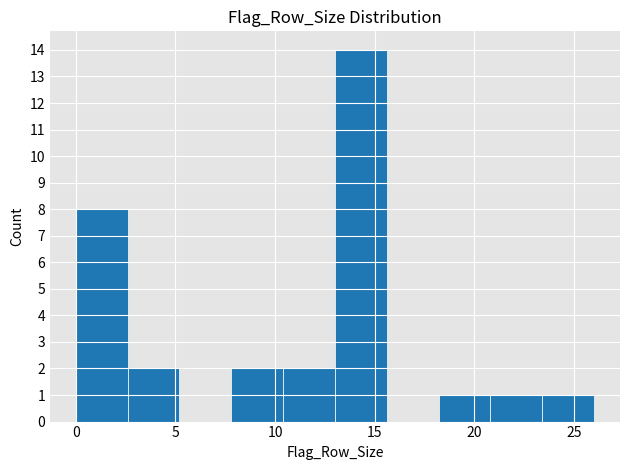

Reading left to right, list every bar in this chart as the range it spans on the x-axis followed by its height. Neither the bar edges nor the heights are printed on the chart, so give them approximately, as read against the axes.

0.0 to 2.6: 8
2.6 to 5.2: 2
5.2 to 7.8: 0
7.8 to 10.4: 2
10.4 to 13.0: 2
13.0 to 15.6: 14
15.6 to 18.2: 0
18.2 to 20.8: 1
20.8 to 23.4: 1
23.4 to 26.0: 1